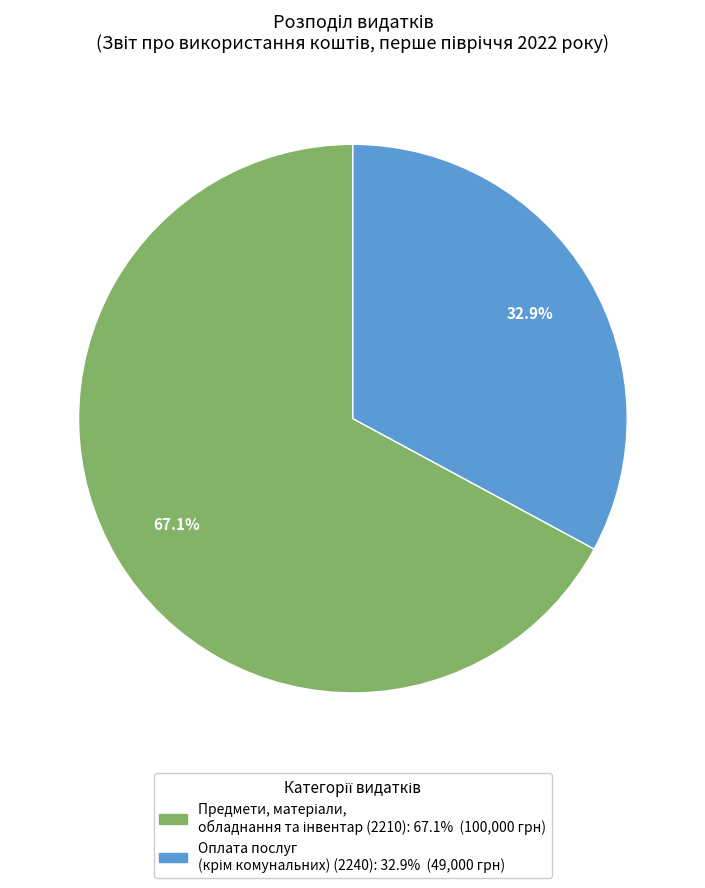

How many slices are in this pie chart?

2